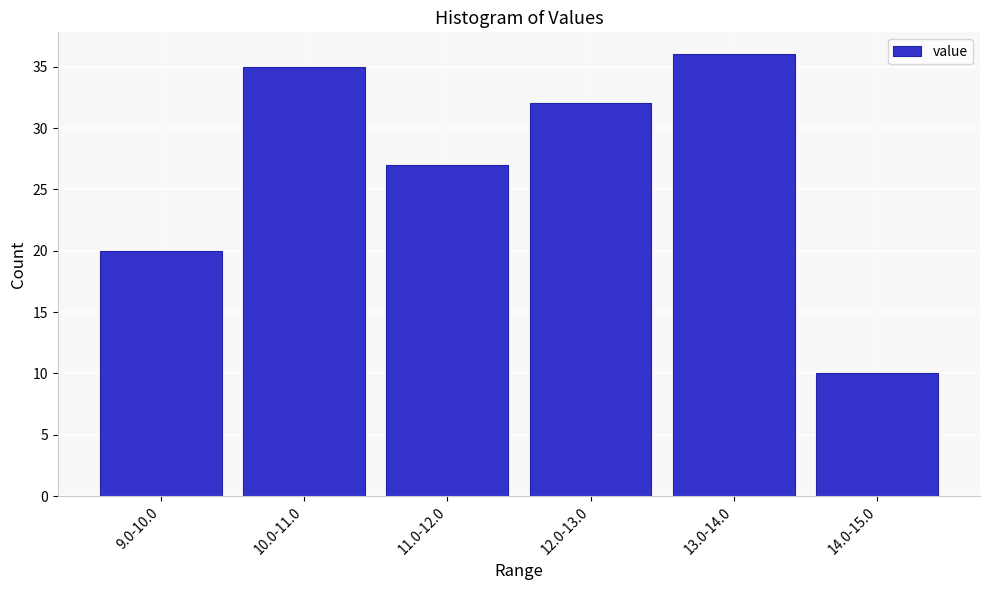

Reading left to right, transcribe all the data shown in this chart.

20	35	27	32	36	10